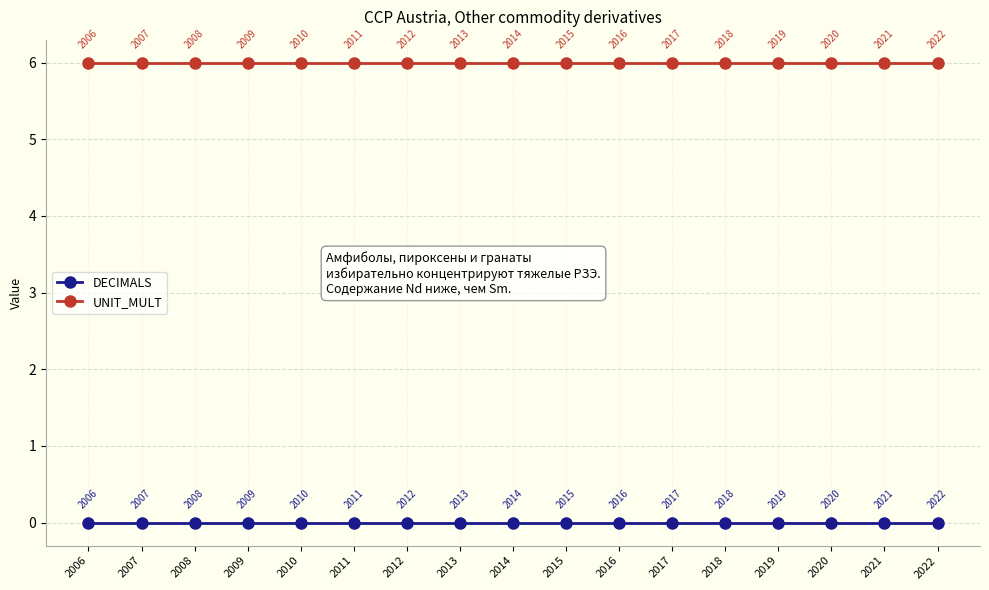

At how many categories does at least one series exceed 4?

17